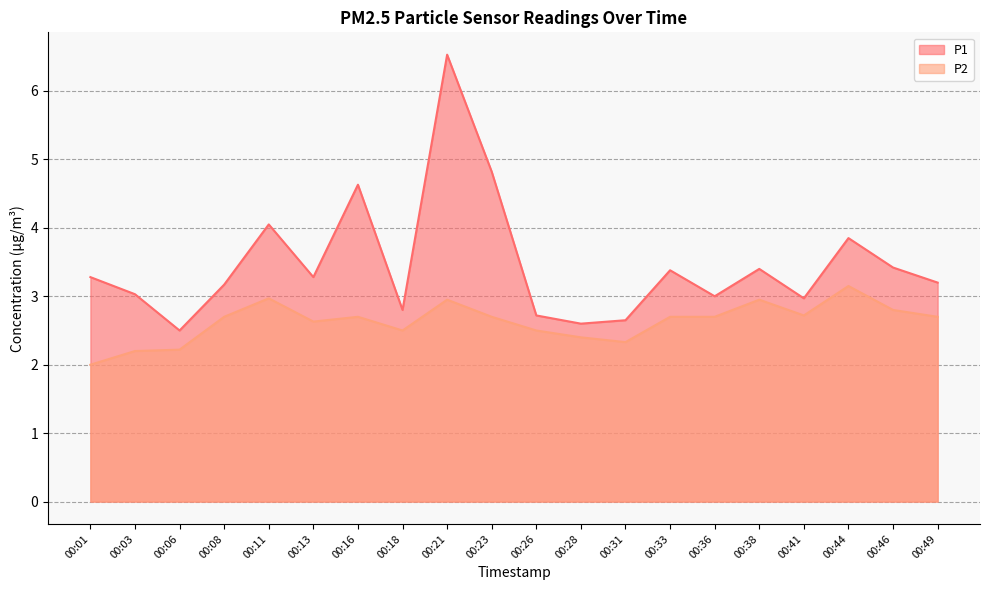

Where is P1 nearest to the value 4?

00:11